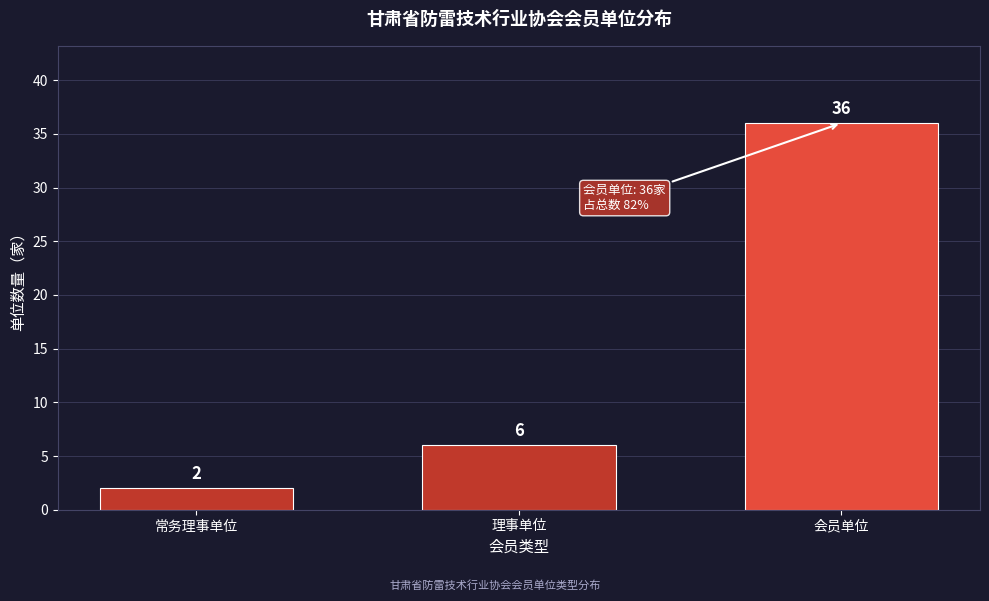

Reading right to left, extract all data points from this chart.

36	6	2